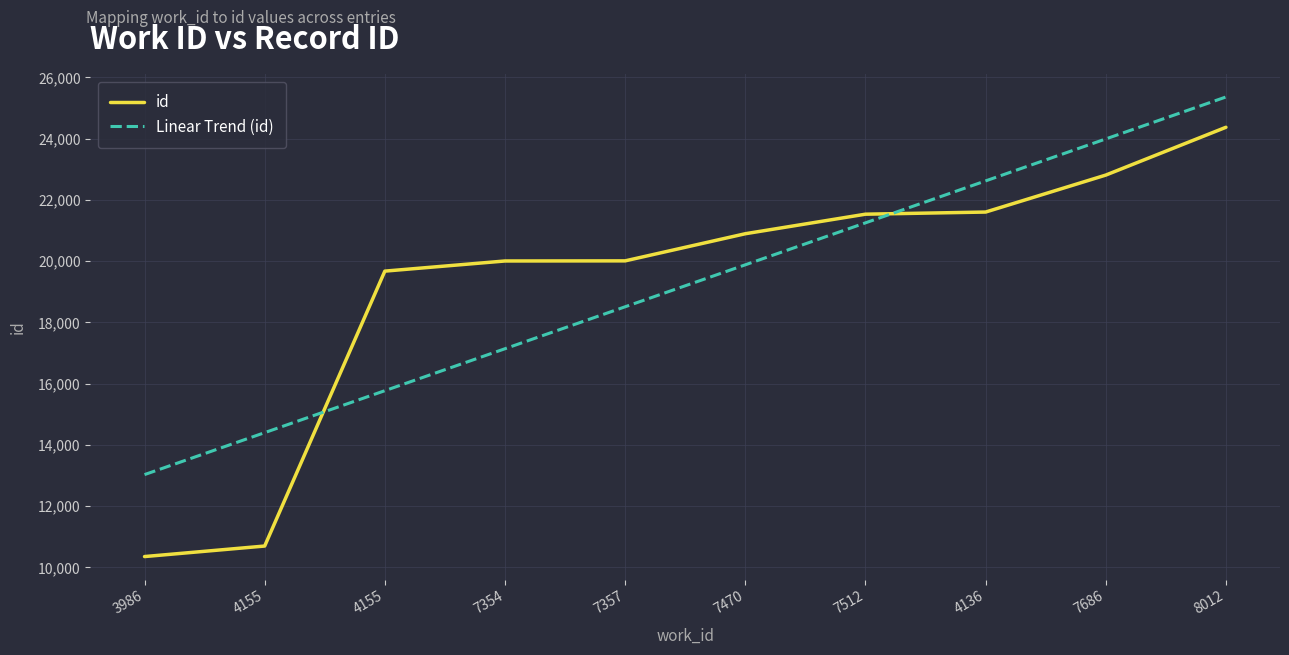

Between which two adjacent categories do Linear Trend (id) and id first intersect?

4155 and 4155